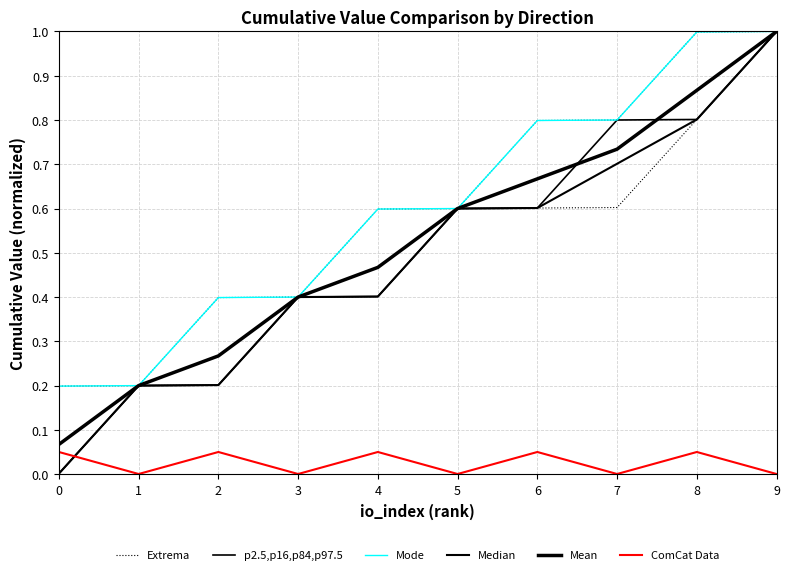

True or false: Mode has a value of 0.2 at 1.

True